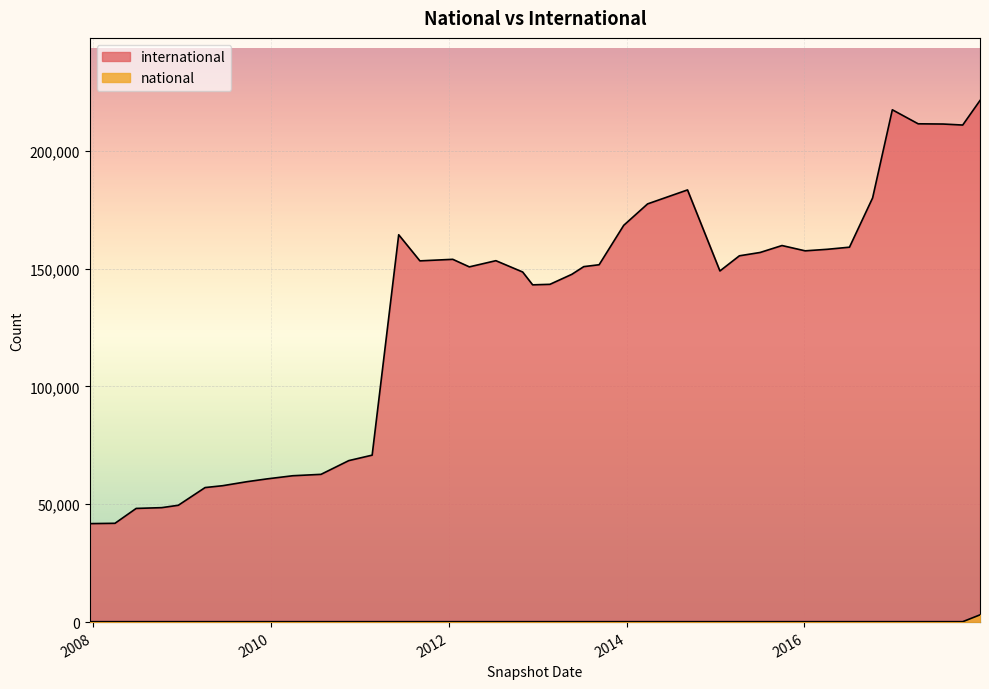

What are all the series names shown in the legend?

international, national